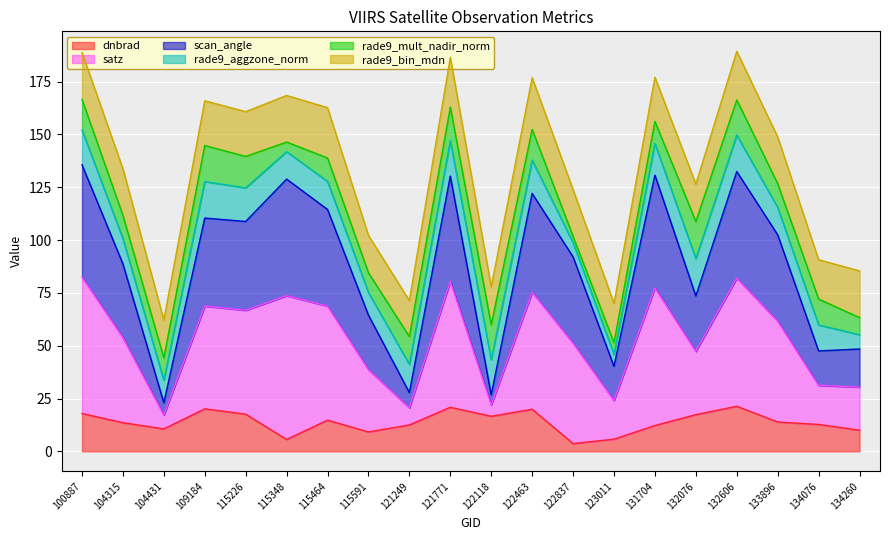

True or false: dnbrad and satz cross at least once.

False